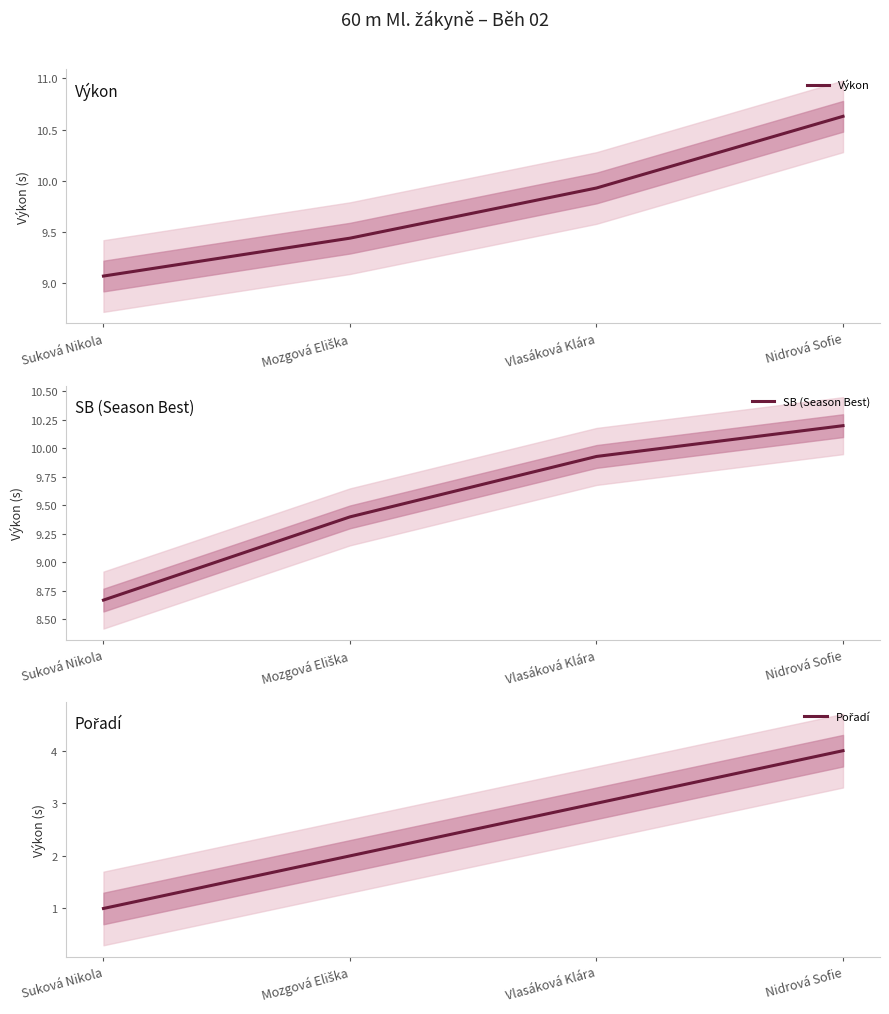

True or false: SB (Season Best) has a value of 5.0 at Nidrová Sofie.

False